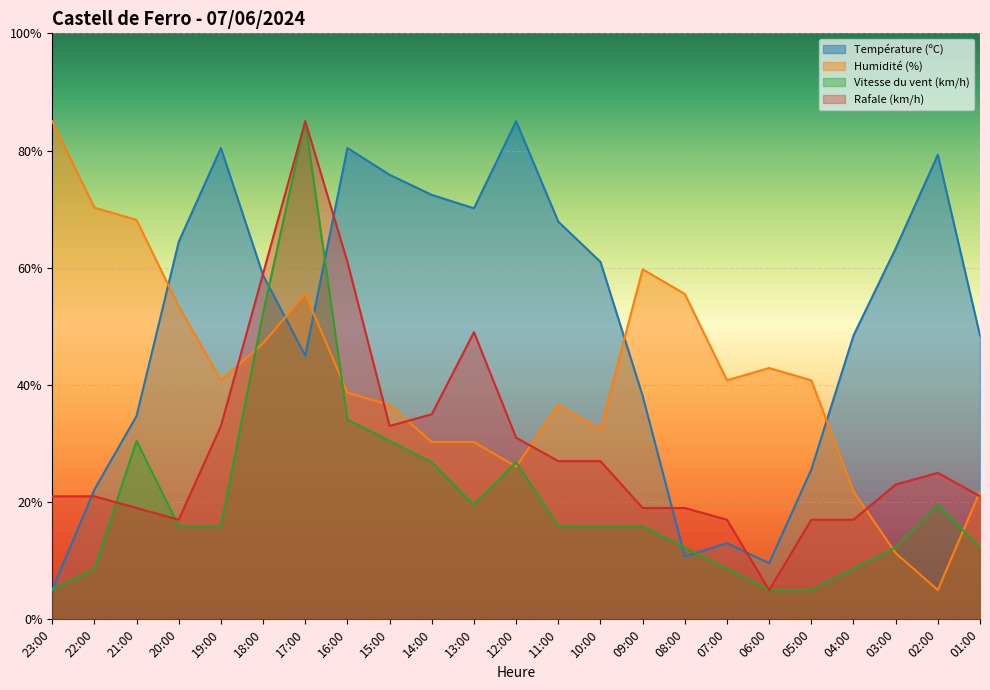

What is the value of the Rafale (km/h) point at the 5th from the left?

33.0